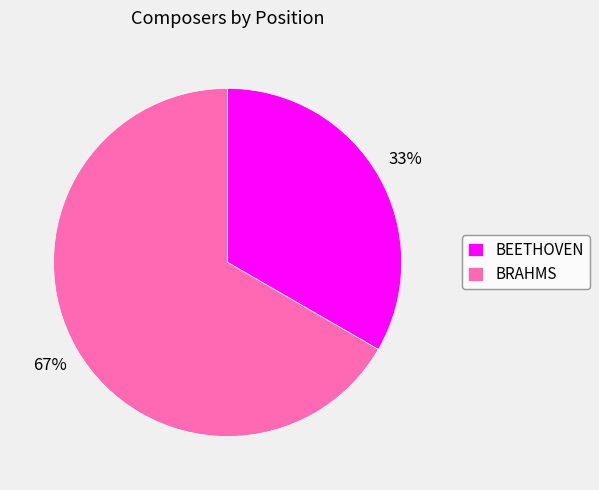

Rank the categories by value from lowest to highest.

BEETHOVEN, BRAHMS